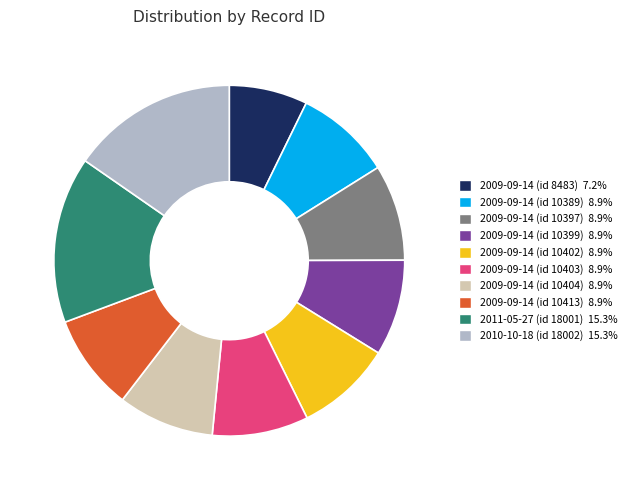

What is the ratio of the value at 2009-09-14 (id 10413) to the value at 2009-09-14 (id 10402)?

1.0